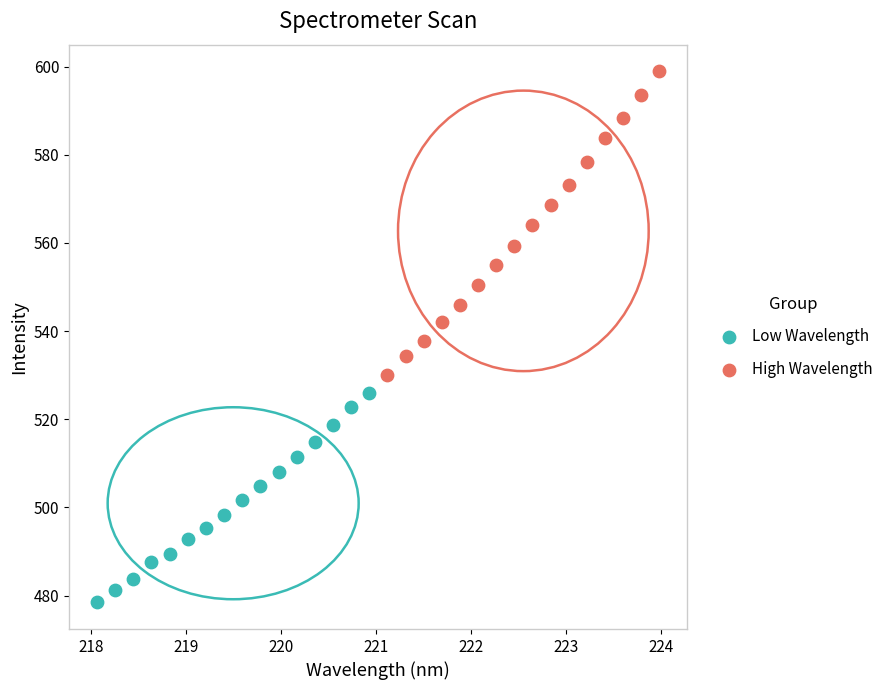

Which series reaches the maximum Y coordinate?

High Wavelength